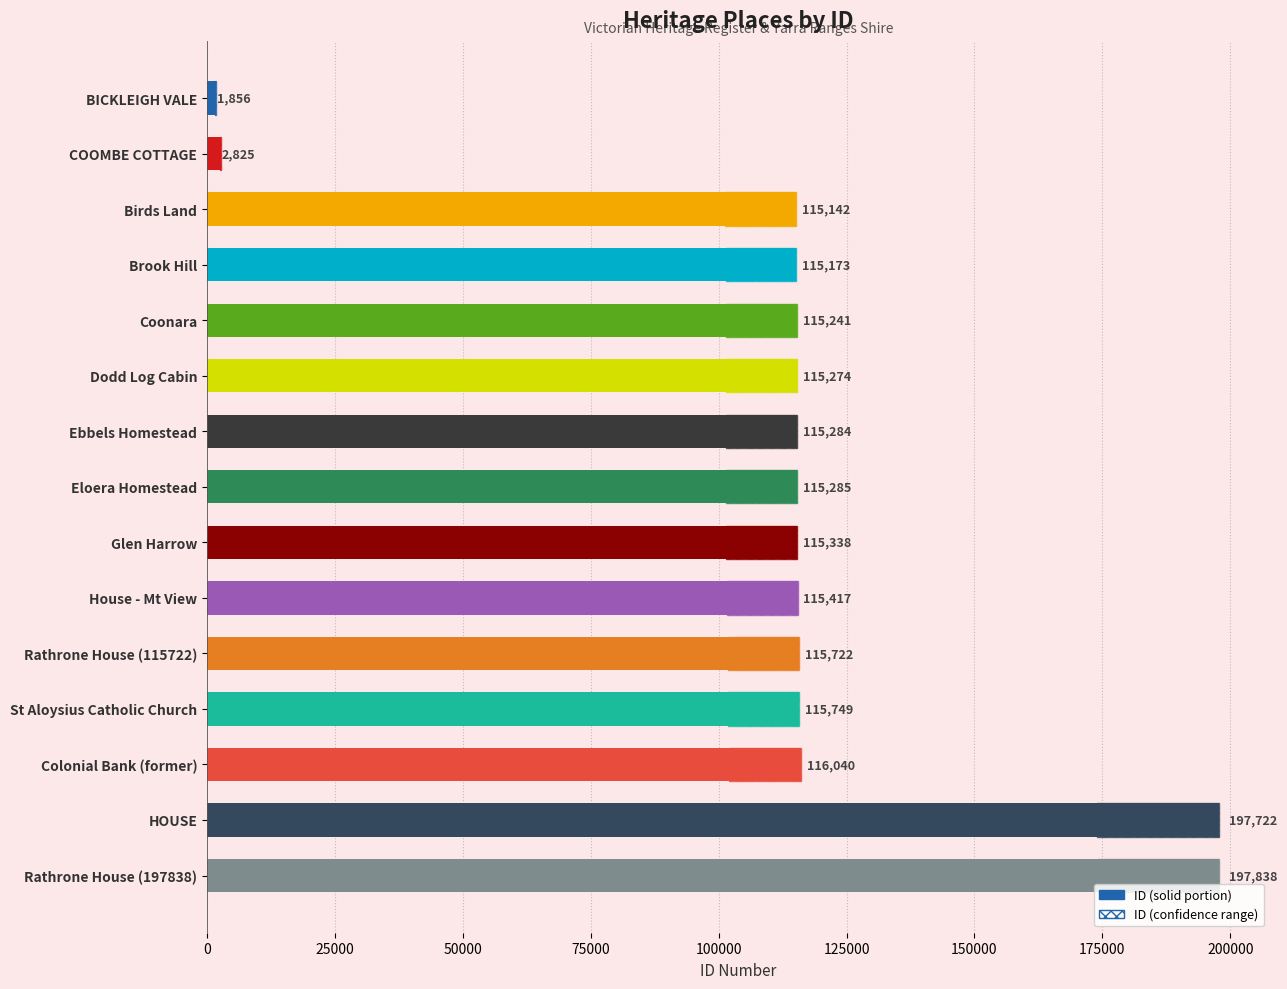

Is it true that the value at Rathrone House (115722) is 73333?

False